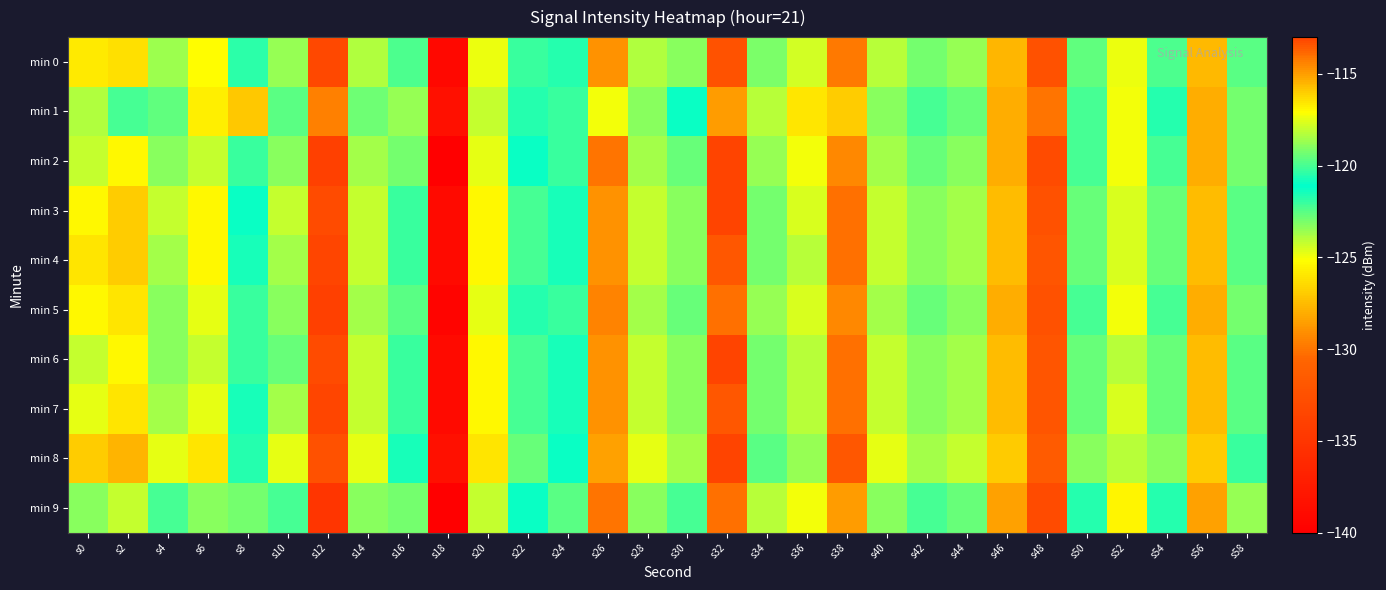

Reading right to left, list all the values displayed in this chart.

min 0: s58=-122.6	s56=-127.6	s54=-119.9	s52=-124.8	s50=-119.6	s48=-132.5	s46=-127.7	s44=-118.8	s42=-119.3	s40=-118.2	s38=-114.2	s36=-124.4	s34=-123.1	s32=-113.4	s30=-119.0	s28=-118.3	s26=-129.0	s24=-121.7	s22=-120.2	s20=-117.4	s18=-139.2	s16=-122.3	s14=-118.3	s12=-133.3	s10=-118.7	s8=-121.8	s6=-117.0	s4=-118.7	s2=-116.4	s0=-116.7
min 1: s58=-123.0	s56=-128.0	s54=-120.5	s52=-125.0	s50=-120.0	s48=-130.0	s46=-128.0	s44=-119.5	s42=-120.0	s40=-119.0	s38=-116.0	s36=-126.0	s34=-124.0	s32=-115.0	s30=-121.0	s28=-119.0	s26=-125.0	s24=-122.0	s22=-120.5	s20=-118.0	s18=-138.4	s16=-118.8	s14=-119.4	s12=-129.6	s10=-119.7	s8=-127.0	s6=-116.8	s4=-119.6	s2=-120.0	s0=-123.9
min 2: s58=-123.0	s56=-128.0	s54=-120.0	s52=-125.0	s50=-120.0	s48=-133.0	s46=-128.0	s44=-119.0	s42=-119.5	s40=-118.5	s38=-114.5	s36=-125.0	s34=-123.5	s32=-113.0	s30=-119.5	s28=-118.5	s26=-130.0	s24=-122.0	s22=-121.0	s20=-117.5	s18=-140.0	s16=-123.0	s14=-118.5	s12=-134.0	s10=-119.0	s8=-122.0	s6=-118.0	s4=-119.0	s2=-117.0	s0=-118.0
min 3: s58=-122.5	s56=-127.5	s54=-119.5	s52=-124.5	s50=-119.5	s48=-132.5	s46=-127.5	s44=-118.5	s42=-119.0	s40=-118.0	s38=-114.0	s36=-124.5	s34=-123.0	s32=-113.0	s30=-119.0	s28=-118.0	s26=-129.0	s24=-121.5	s22=-120.0	s20=-117.0	s18=-139.0	s16=-122.0	s14=-118.0	s12=-133.0	s10=-118.0	s8=-121.0	s6=-117.0	s4=-118.0	s2=-116.0	s0=-117.0
min 4: s58=-122.5	s56=-127.5	s54=-119.5	s52=-124.5	s50=-119.5	s48=-132.0	s46=-127.5	s44=-118.5	s42=-119.0	s40=-118.0	s38=-114.0	s36=-124.0	s34=-123.0	s32=-113.5	s30=-119.0	s28=-118.0	s26=-129.0	s24=-121.5	s22=-120.0	s20=-117.0	s18=-139.0	s16=-122.0	s14=-118.0	s12=-133.5	s10=-118.5	s8=-121.5	s6=-117.0	s4=-118.5	s2=-116.0	s0=-116.5
min 5: s58=-123.0	s56=-128.0	s54=-120.0	s52=-125.0	s50=-120.0	s48=-132.5	s46=-128.0	s44=-119.0	s42=-119.5	s40=-118.5	s38=-114.5	s36=-124.5	s34=-123.5	s32=-114.0	s30=-119.5	s28=-118.5	s26=-129.5	s24=-122.0	s22=-120.5	s20=-117.5	s18=-139.5	s16=-122.5	s14=-118.5	s12=-134.0	s10=-119.0	s8=-122.0	s6=-117.5	s4=-119.0	s2=-116.5	s0=-117.0
min 6: s58=-122.5	s56=-127.5	s54=-119.5	s52=-124.0	s50=-119.5	s48=-132.0	s46=-127.5	s44=-118.5	s42=-119.0	s40=-118.0	s38=-114.0	s36=-124.0	s34=-123.0	s32=-113.0	s30=-119.0	s28=-118.0	s26=-129.0	s24=-121.5	s22=-120.0	s20=-117.0	s18=-139.0	s16=-122.0	s14=-118.0	s12=-133.0	s10=-119.5	s8=-122.0	s6=-118.0	s4=-119.0	s2=-117.0	s0=-118.0
min 7: s58=-122.5	s56=-127.5	s54=-119.5	s52=-124.5	s50=-119.5	s48=-132.0	s46=-127.5	s44=-118.5	s42=-119.0	s40=-118.0	s38=-114.0	s36=-124.0	s34=-123.0	s32=-113.5	s30=-119.0	s28=-118.0	s26=-129.0	s24=-121.5	s22=-120.0	s20=-117.0	s18=-139.0	s16=-122.0	s14=-118.0	s12=-133.5	s10=-118.5	s8=-121.5	s6=-117.5	s4=-118.5	s2=-116.5	s0=-117.5
min 8: s58=-122.0	s56=-127.0	s54=-119.0	s52=-124.0	s50=-119.0	s48=-131.5	s46=-127.0	s44=-118.0	s42=-118.5	s40=-117.5	s38=-113.5	s36=-123.5	s34=-122.5	s32=-113.0	s30=-118.5	s28=-117.5	s26=-128.5	s24=-121.0	s22=-119.5	s20=-116.5	s18=-138.5	s16=-121.5	s14=-117.5	s12=-132.5	s10=-117.5	s8=-120.5	s6=-116.5	s4=-117.5	s2=-115.5	s0=-116.0
min 9: s58=-123.5	s56=-128.5	s54=-120.5	s52=-125.5	s50=-120.5	s48=-133.0	s46=-128.5	s44=-119.5	s42=-120.0	s40=-119.0	s38=-115.0	s36=-125.0	s34=-124.0	s32=-114.0	s30=-120.0	s28=-119.0	s26=-130.0	s24=-122.5	s22=-121.0	s20=-118.0	s18=-140.0	s16=-123.0	s14=-119.0	s12=-135.0	s10=-120.0	s8=-123.0	s6=-119.0	s4=-120.0	s2=-118.0	s0=-119.0